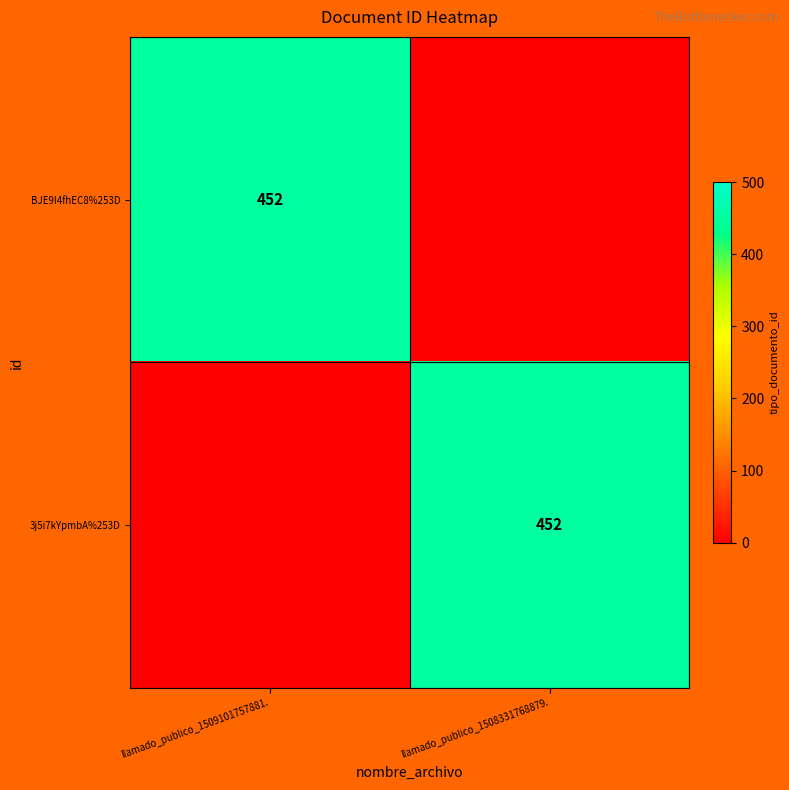

How many series are shown in this chart?

2